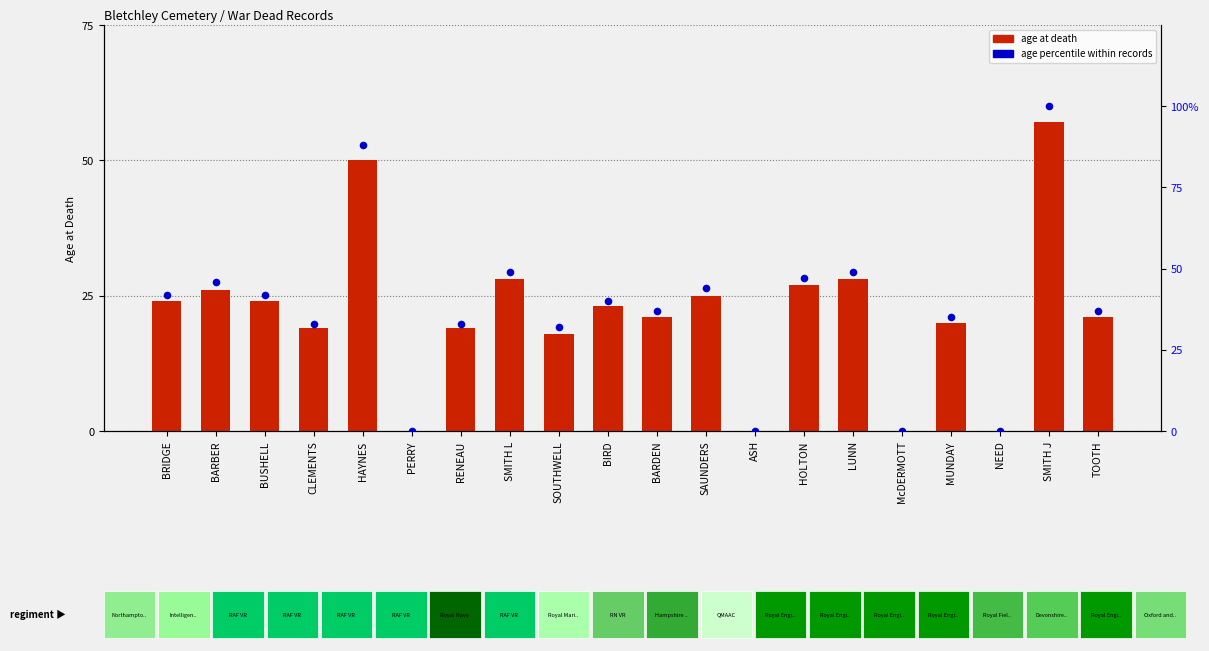

Which series has the widest spread of Y values?

age percentile within records